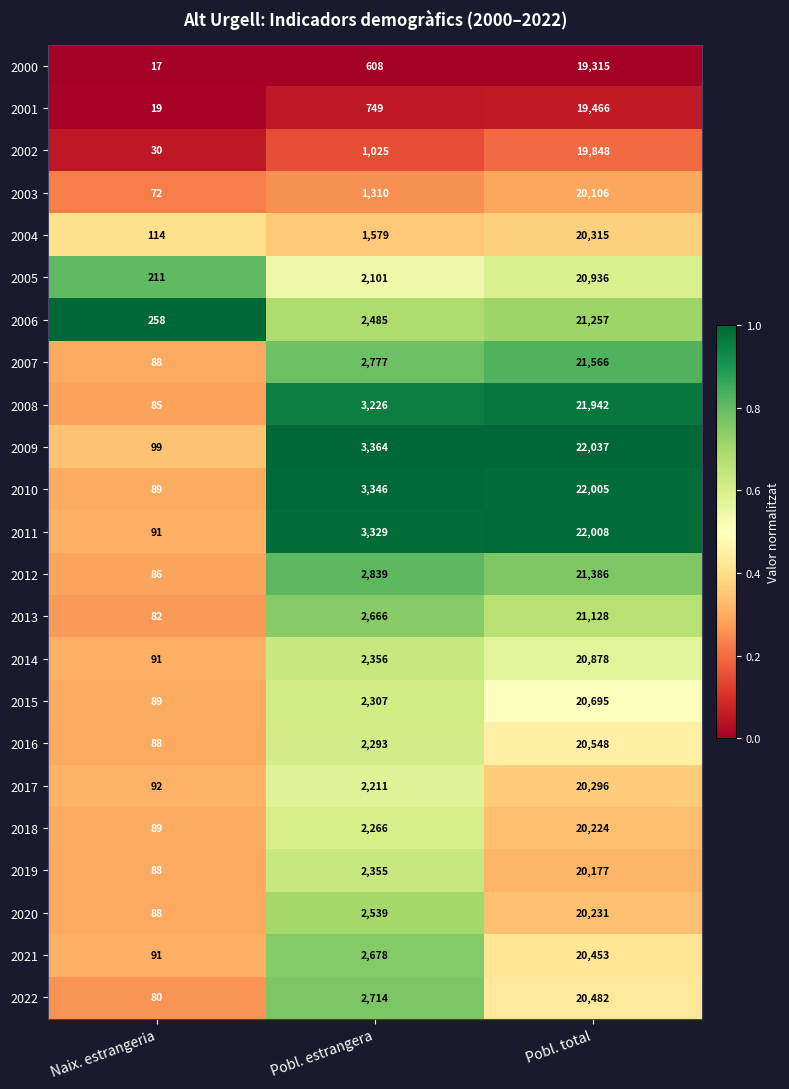

The 2015 series shows 89 at Naix. estrangeria. True or false?

True